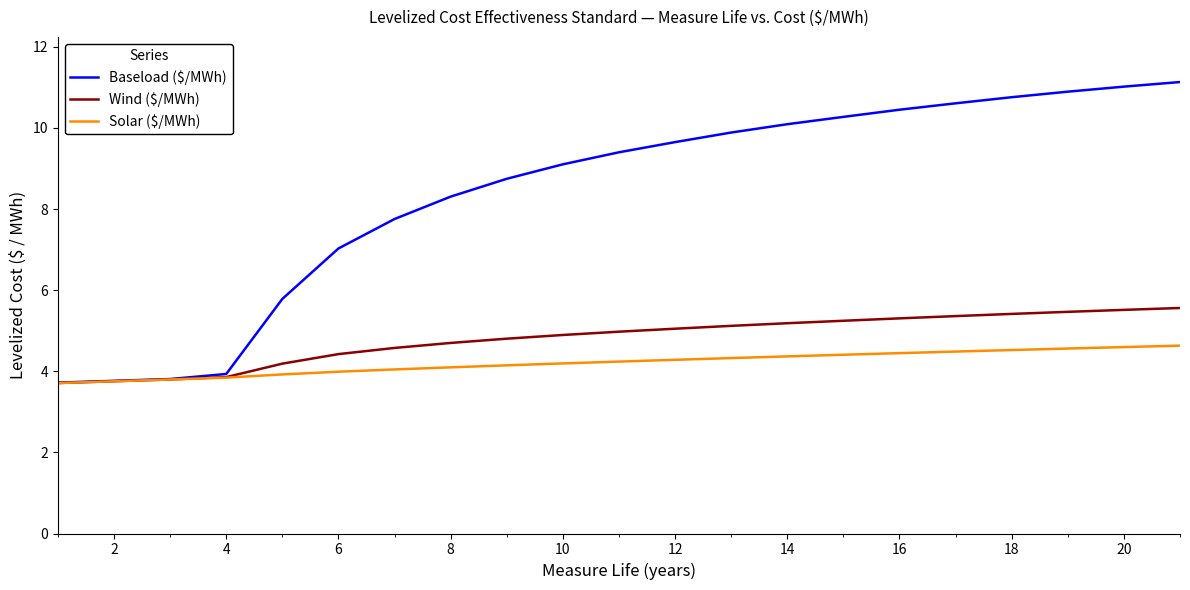

Rank the series by their maximum value, from lowest to highest.

Solar ($/MWh), Wind ($/MWh), Baseload ($/MWh)